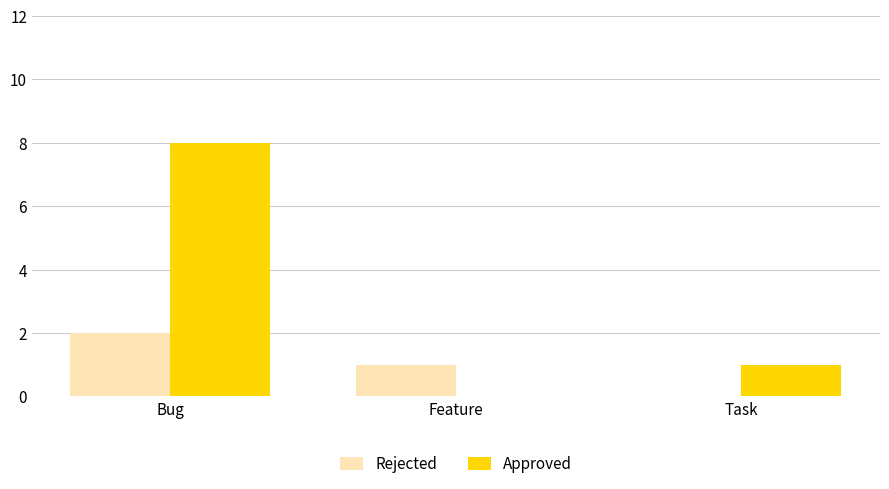

Which category has the highest value in the Rejected series?

Bug